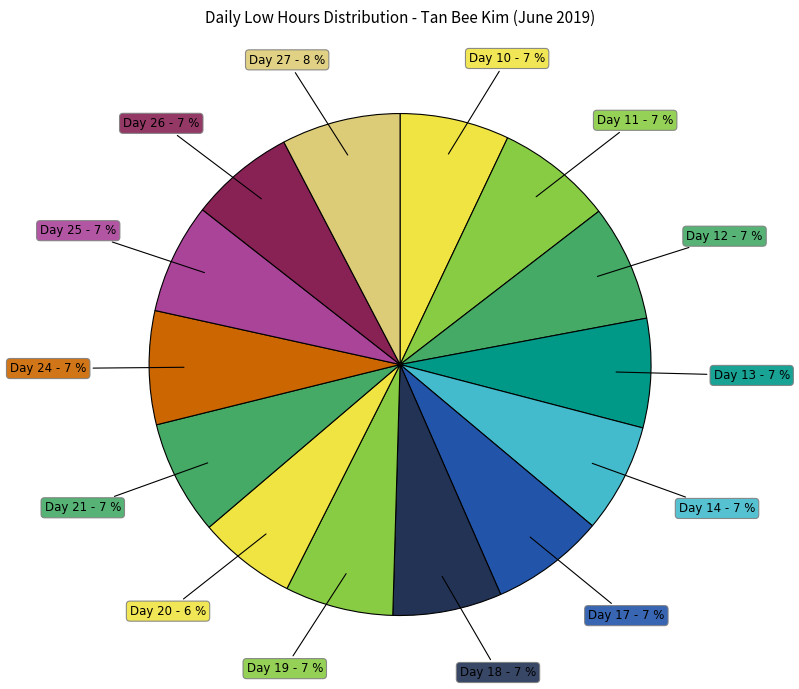

To the nearest percent, what percentage of the pie is Day 14?

7%